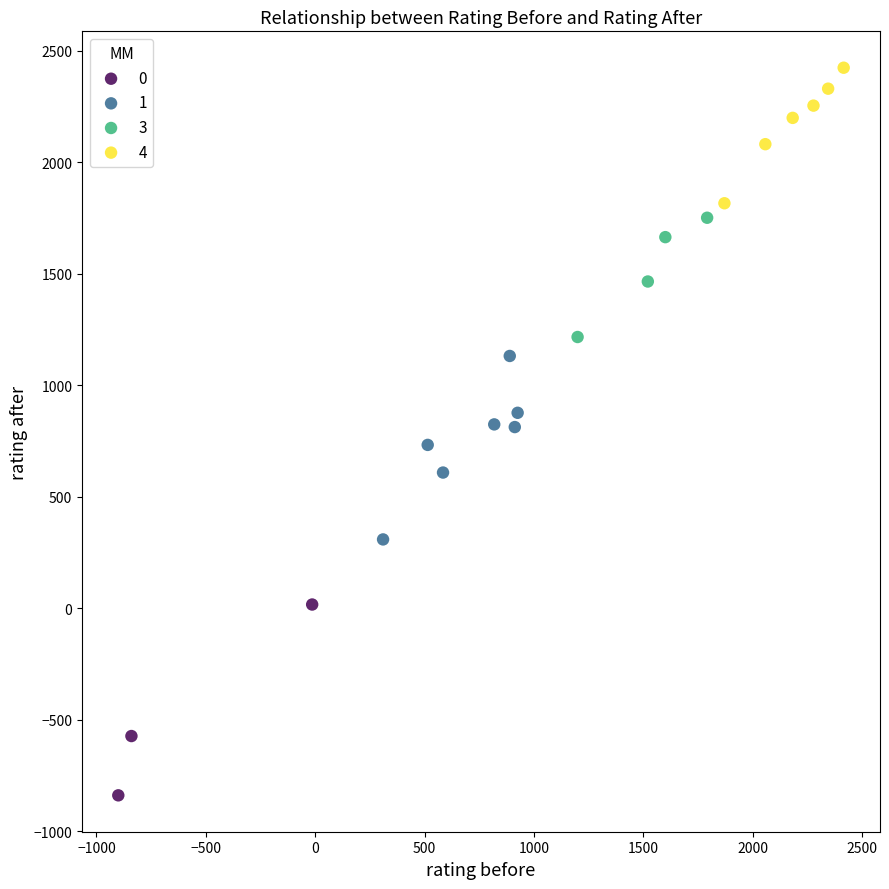

Which series contains the highest Y value?

4